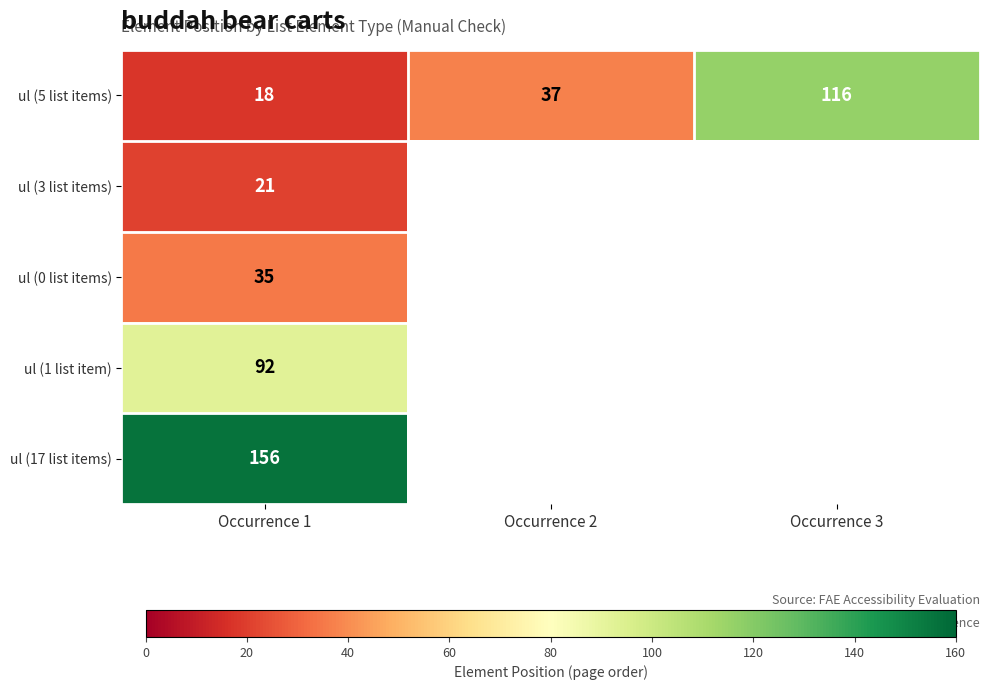

The value of ul (5 list items) at Occurrence 1 is 18. True or false?

True